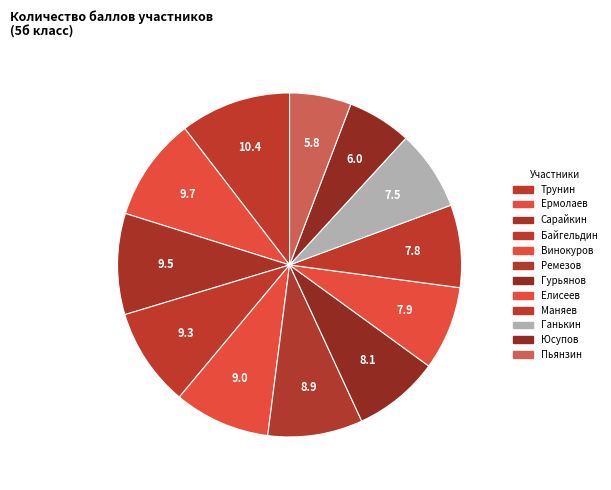

What is the smallest slice in the pie chart?

Пьянзин